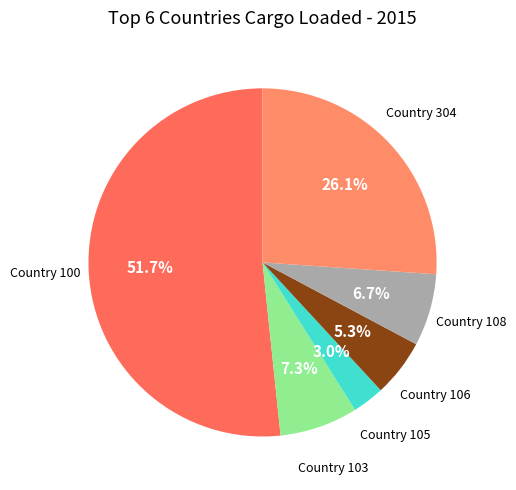

How many segments does this pie chart have?

6